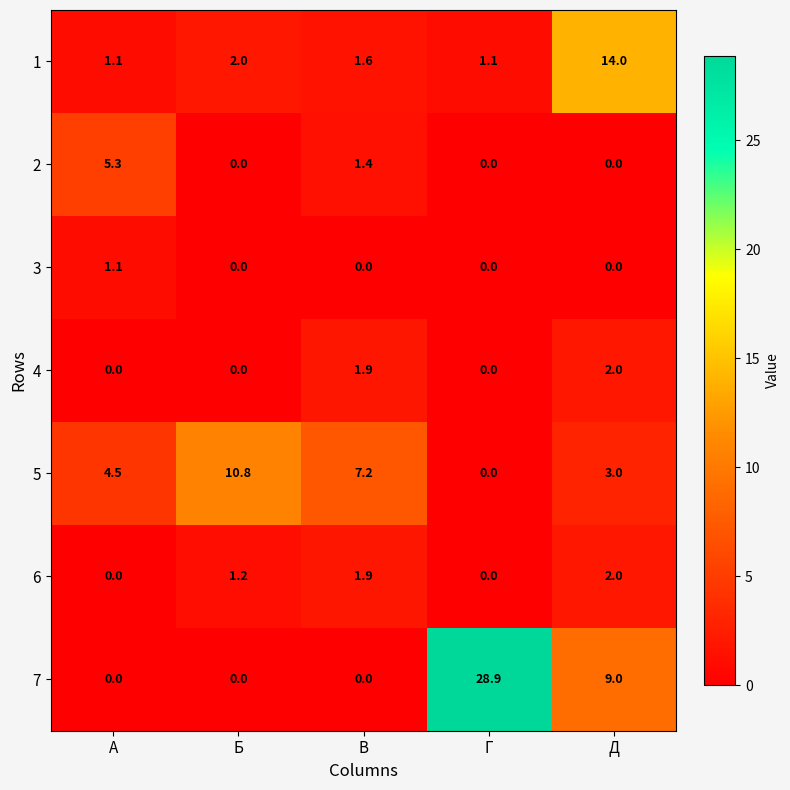

The 5 series shows 7.2 at В. True or false?

True